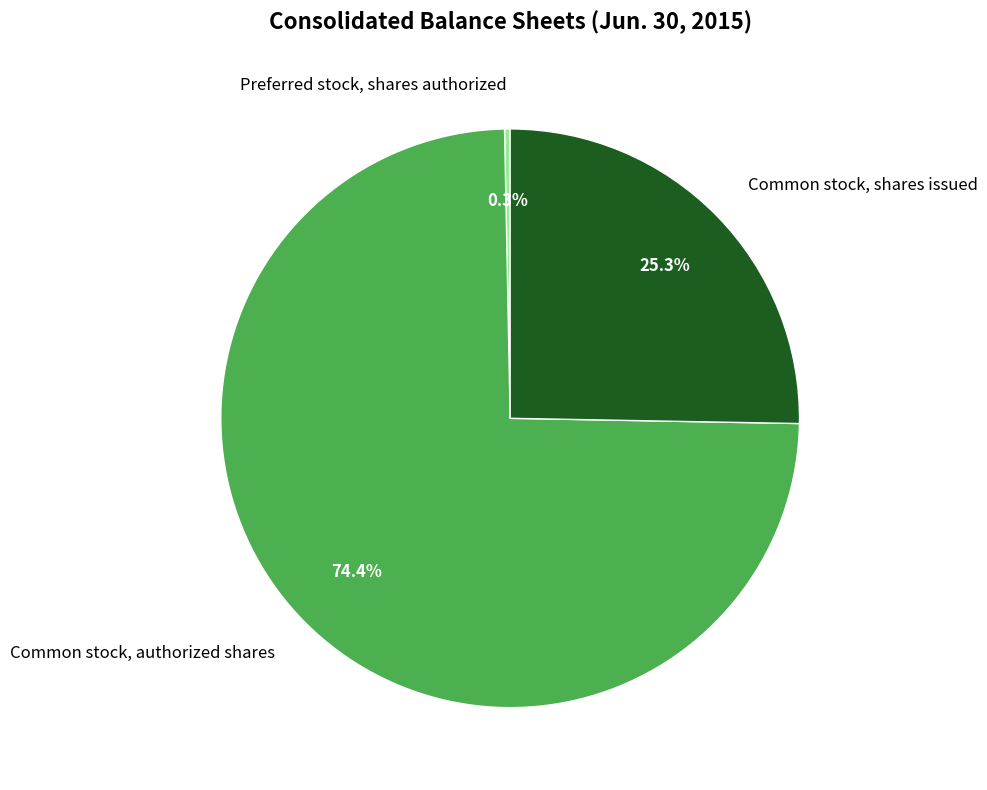

Is it true that Common stock, authorized shares is 74% of the pie?

True